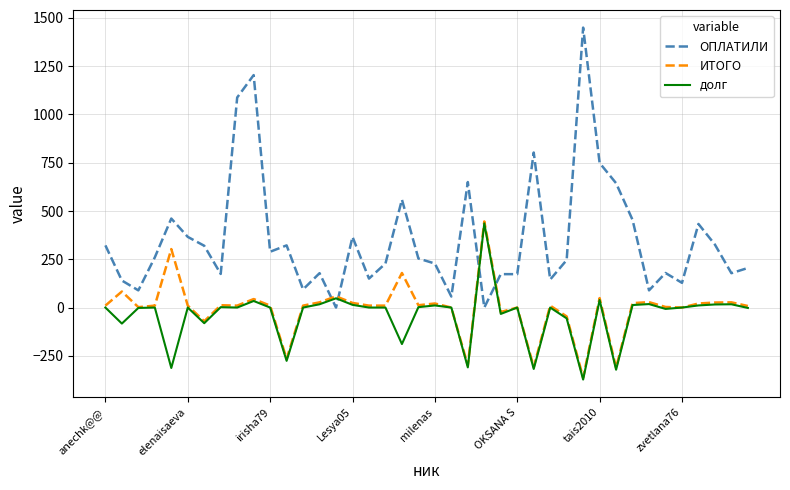

How many times do ИТОГО and ОПЛАТИЛИ cross each other?

4